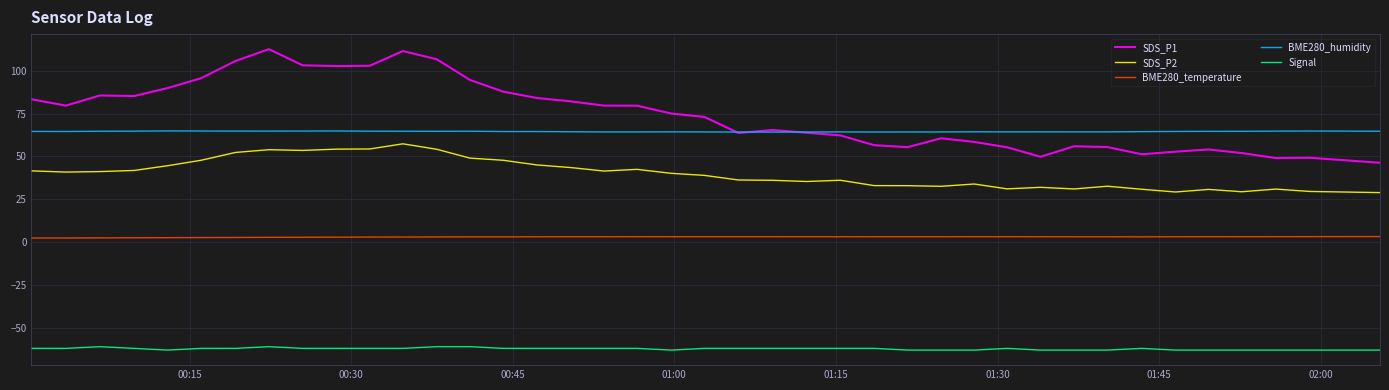

Which series has the largest total across all categories?

SDS_P1